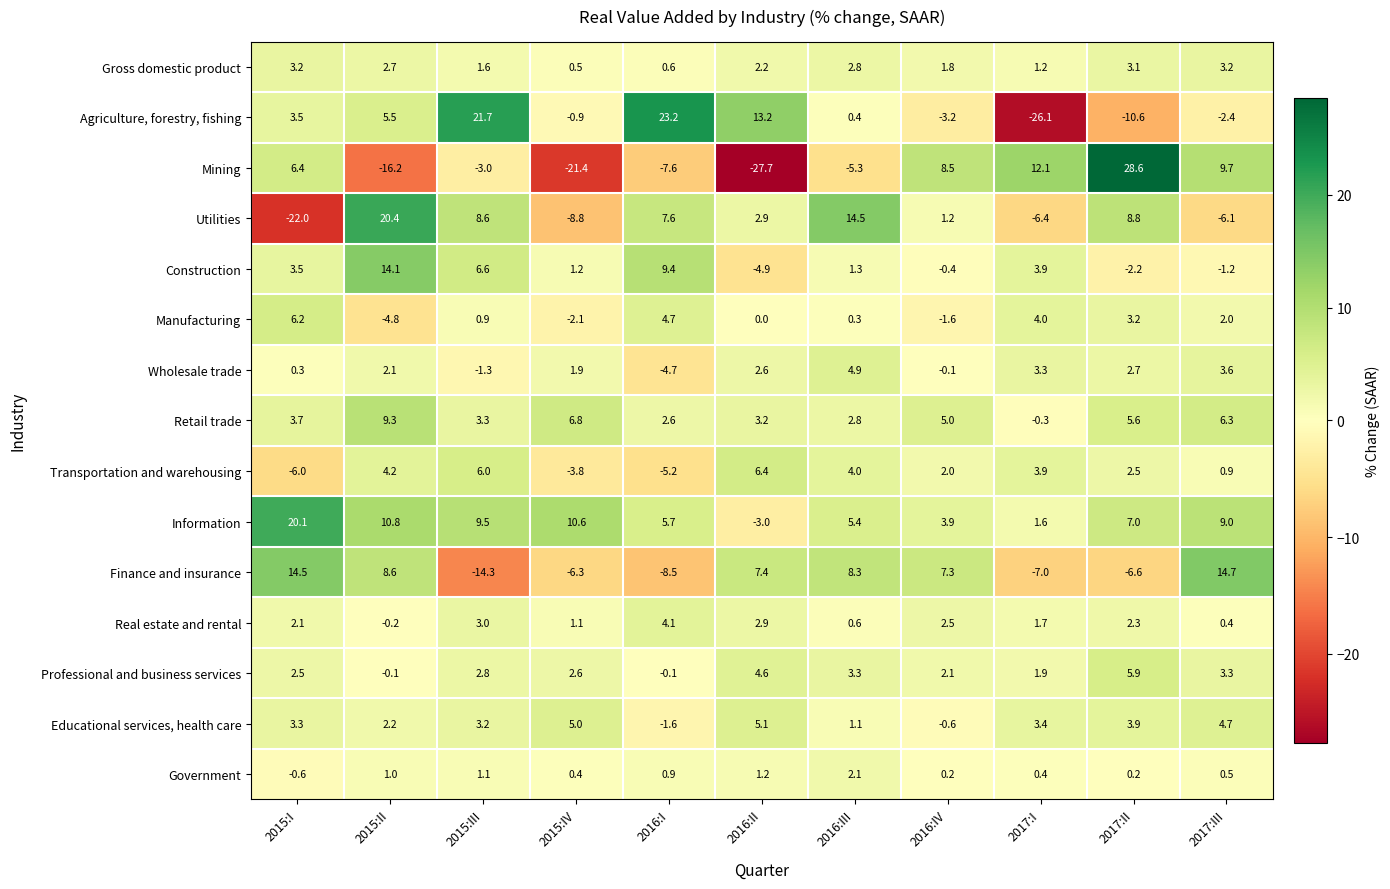

What is the sum of all Gross domestic product values?

22.9